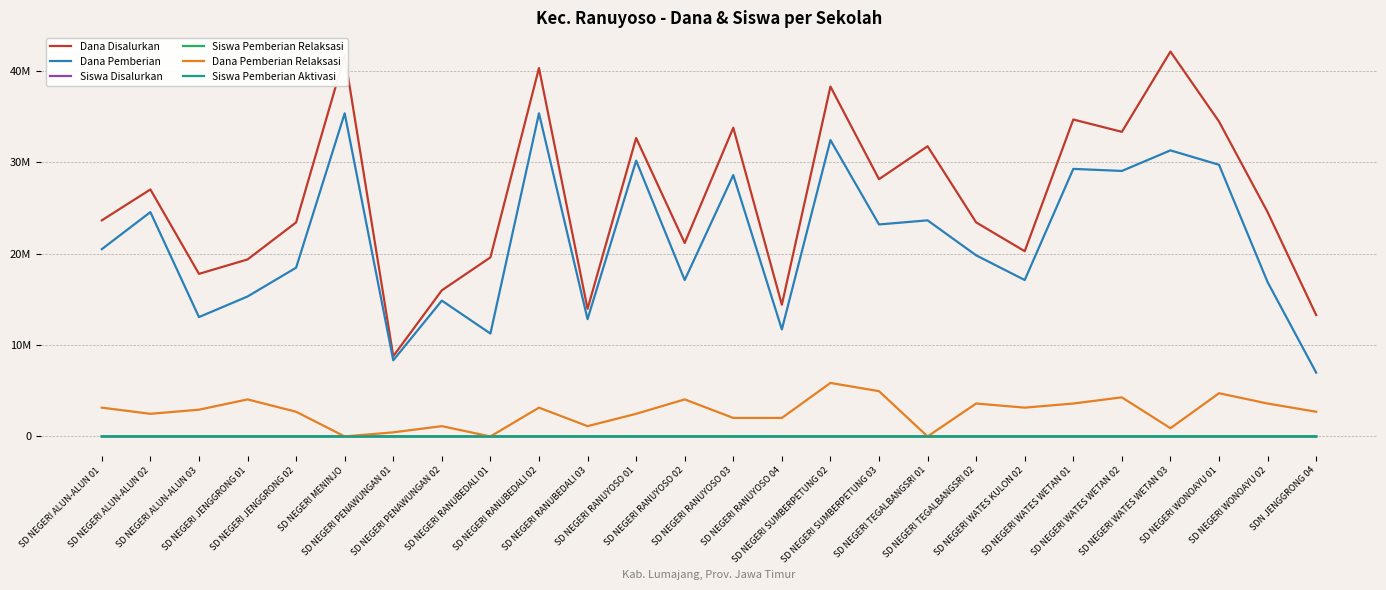

Does the chart display data point markers on the line(s)?

No